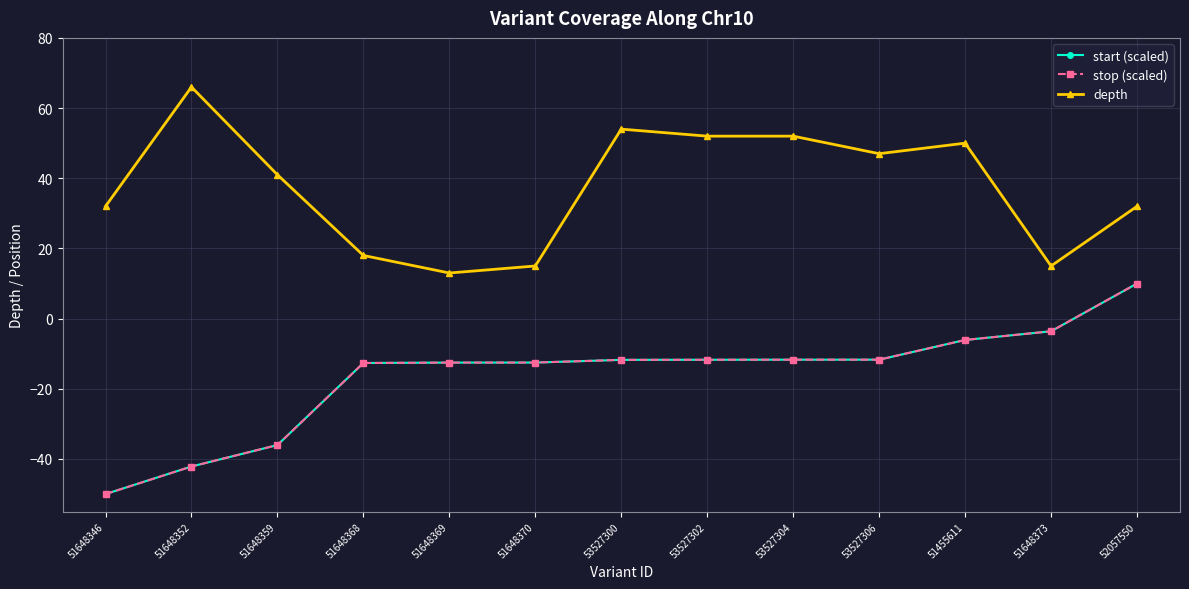

True or false: depth and start (scaled) cross at least once.

False